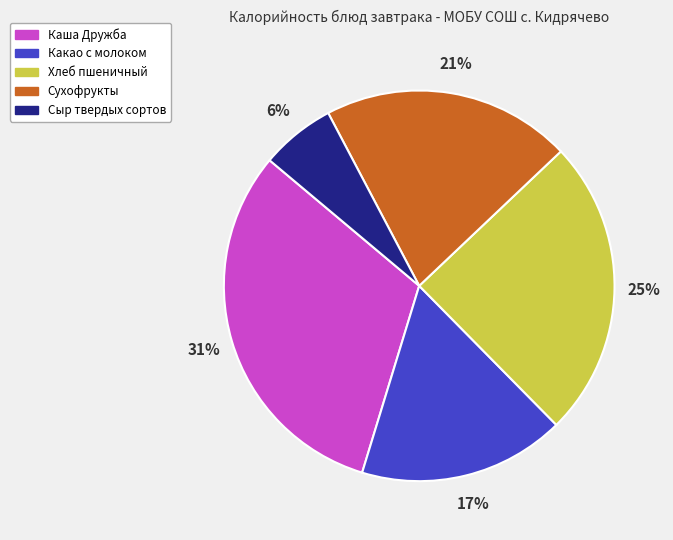

Does Какао с молоком account for over 50% of the chart?

No